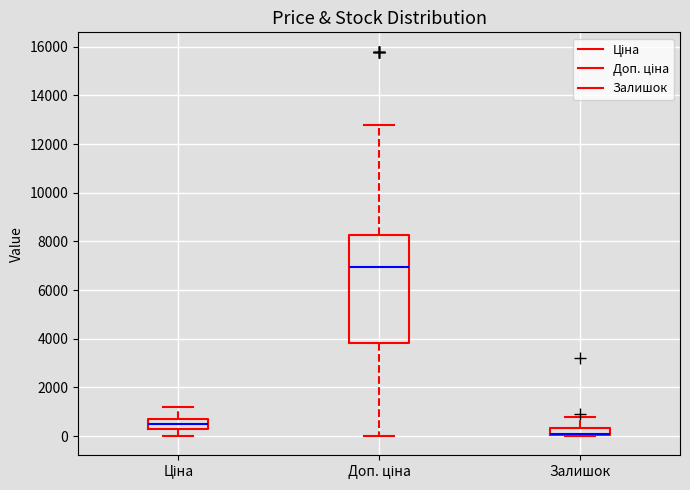

Reading left to right, transcribe this box plot: for each box, give where its median line is, the range the box spans, and where its two whiskers end, as read against the y-axis. The values are not printed on the chart, so give them approximately, as read against the axis.

Ціна: median 400 (inside the box), box 400 to 800, whiskers 0 to 1200
Доп. ціна: median 7000, box 3800 to 8200, whiskers 0 to 12800
Залишок: median 0 (drawn on the box's lower edge), box 0 to 400, whiskers 0 to 800